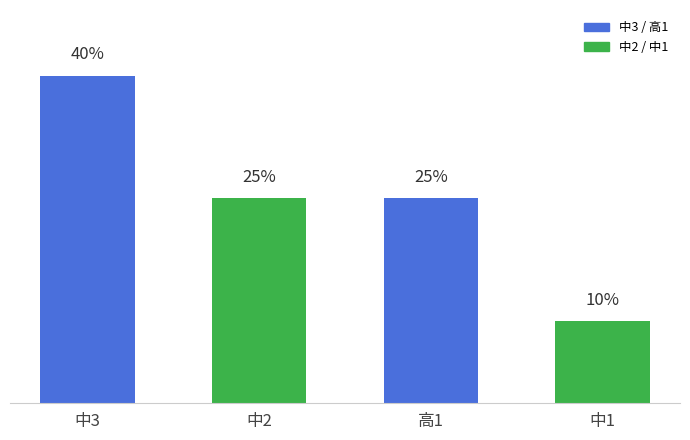

At which category does the chart reach its peak across all series?

中3